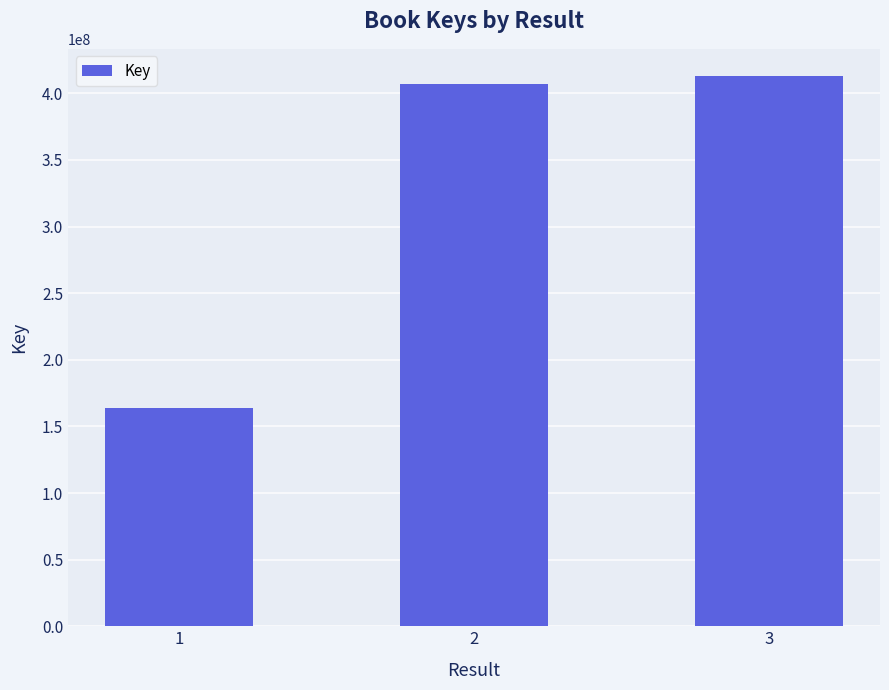

Rank the categories by value from highest to lowest.

3, 2, 1